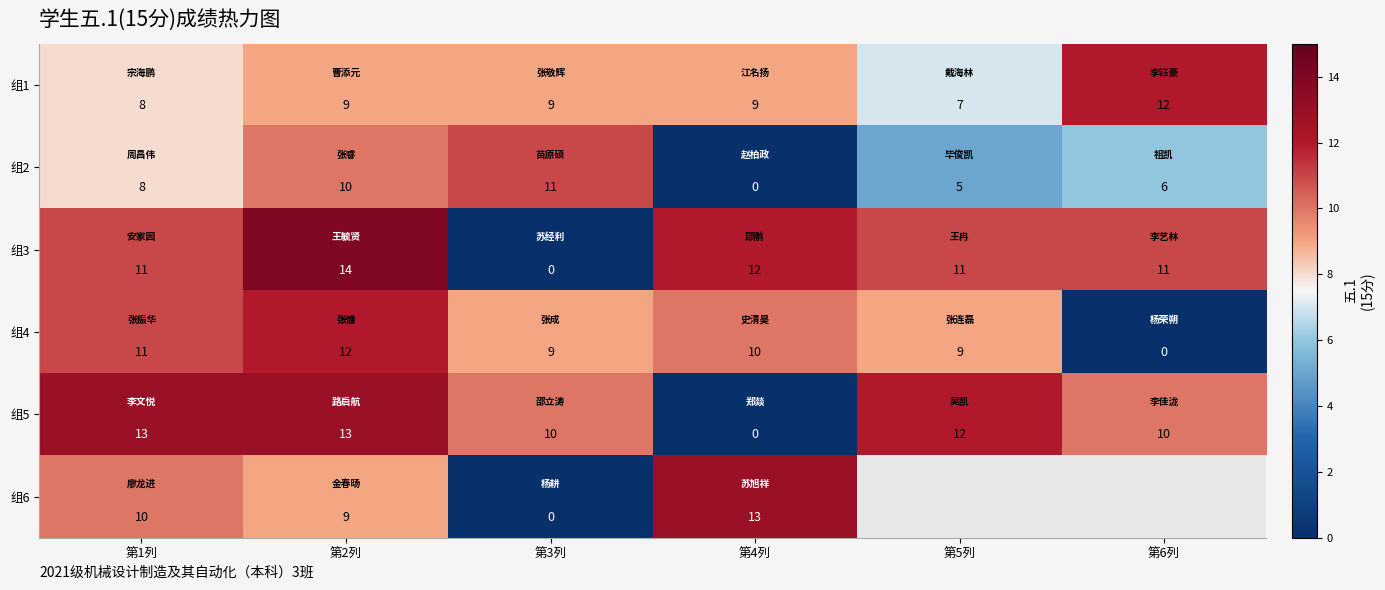

Is the value of 组5 at 第6列 greater than the value of 组2 at 第3列?

No